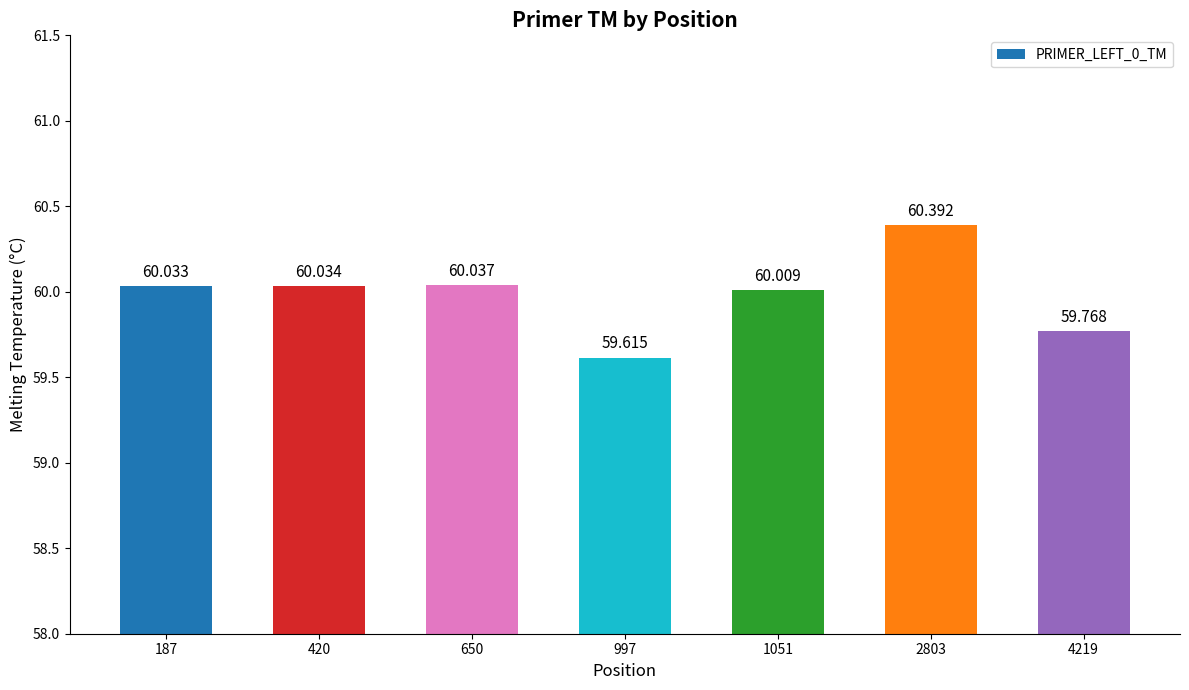

What is the average value?

60.0